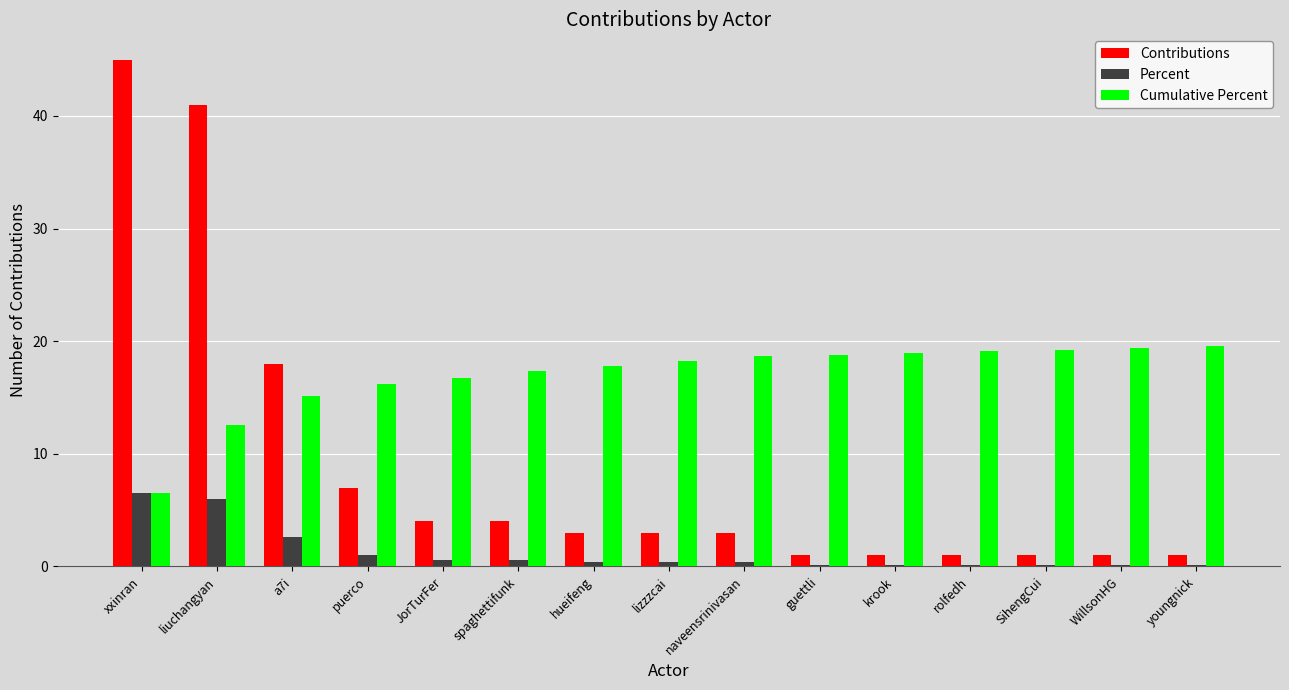

What is the spread (max minus min) of values at youngnick?

19.4